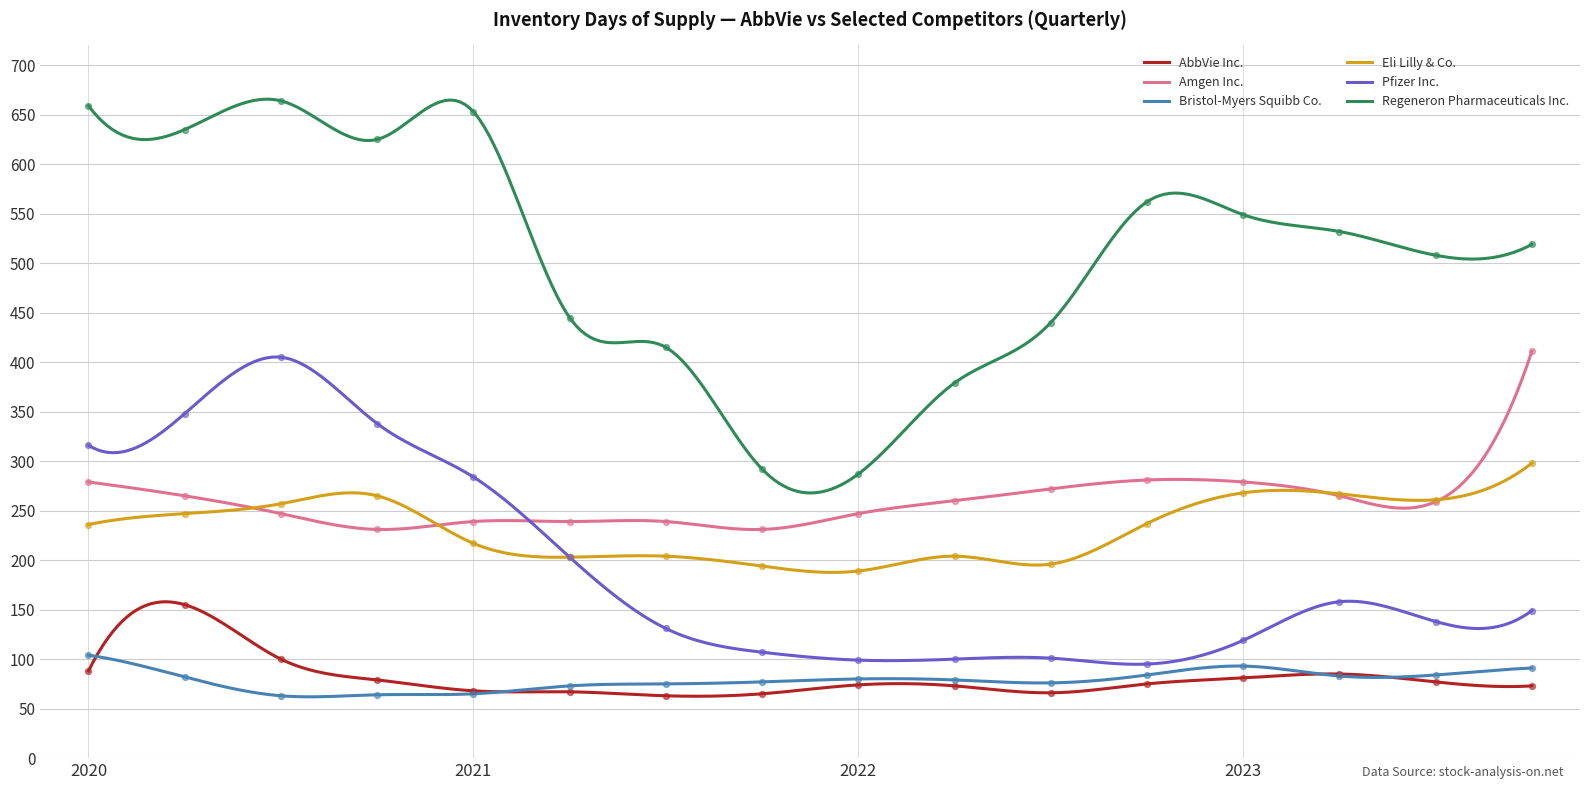

Which series contains the highest Y value?

Regeneron Pharmaceuticals Inc.